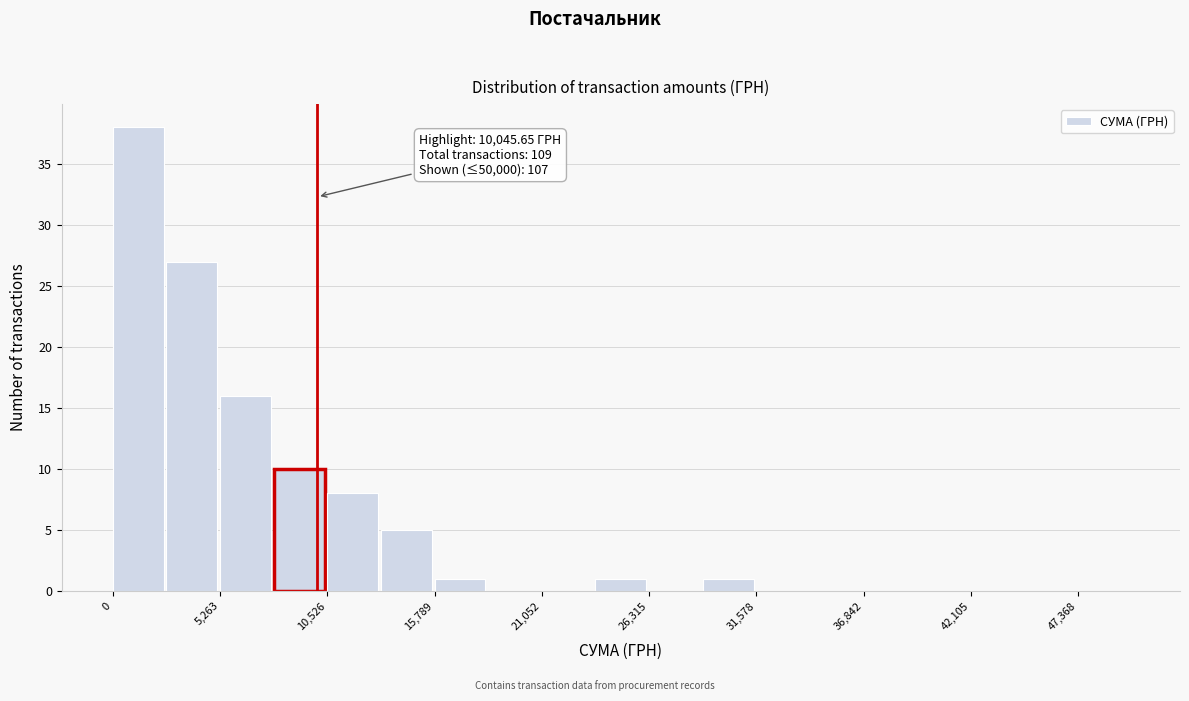

Around what value on the x-axis is the tallest bar? Give the approximate position of its centre, as read against the axis.

1000